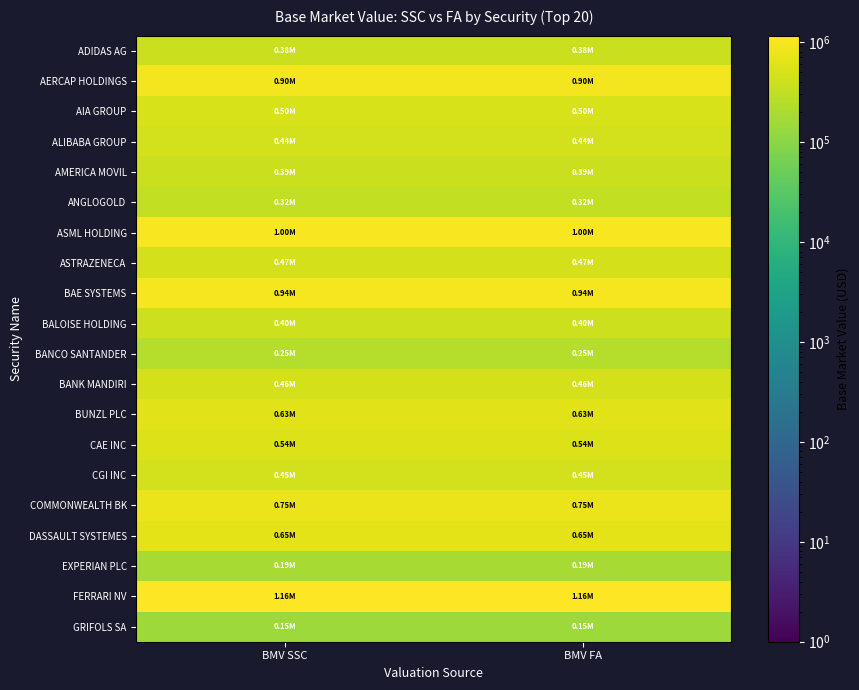

Rank the series at BMV SSC from highest to lowest value.

FERRARI NV, ASML HOLDING, BAE SYSTEMS, AERCAP HOLDINGS, COMMONWEALTH BK, DASSAULT SYSTEMES, BUNZL PLC, CAE INC, AIA GROUP, ASTRAZENECA, BANK MANDIRI, CGI INC, ALIBABA GROUP, BALOISE HOLDING, AMERICA MOVIL, ADIDAS AG, ANGLOGOLD, BANCO SANTANDER, EXPERIAN PLC, GRIFOLS SA